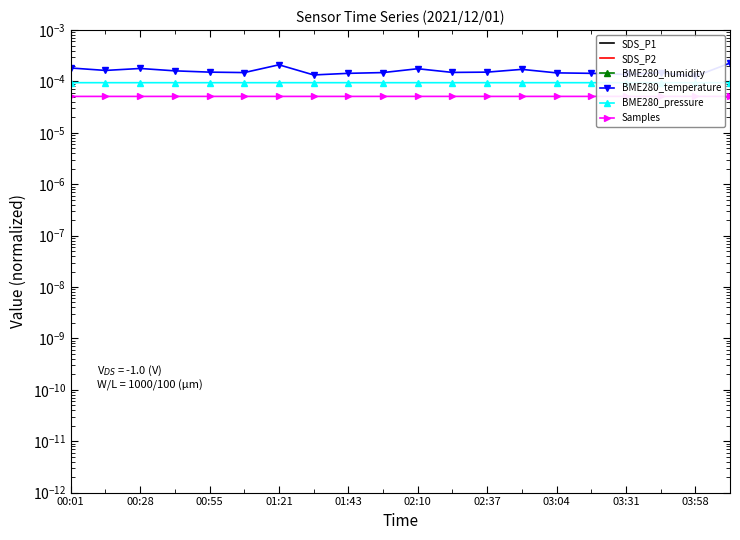

True or false: Samples has more than 2 interior local peaks.

True